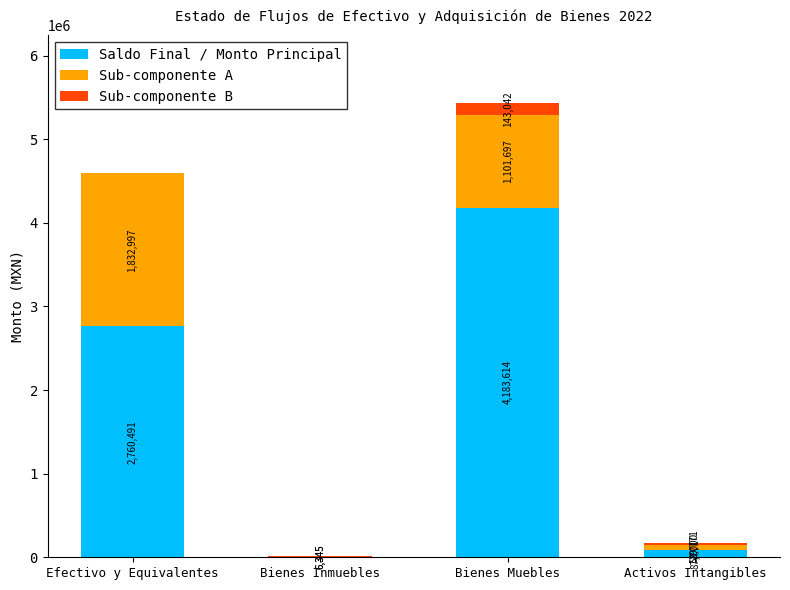

At which category is the sum across all series the highest?

Bienes Muebles